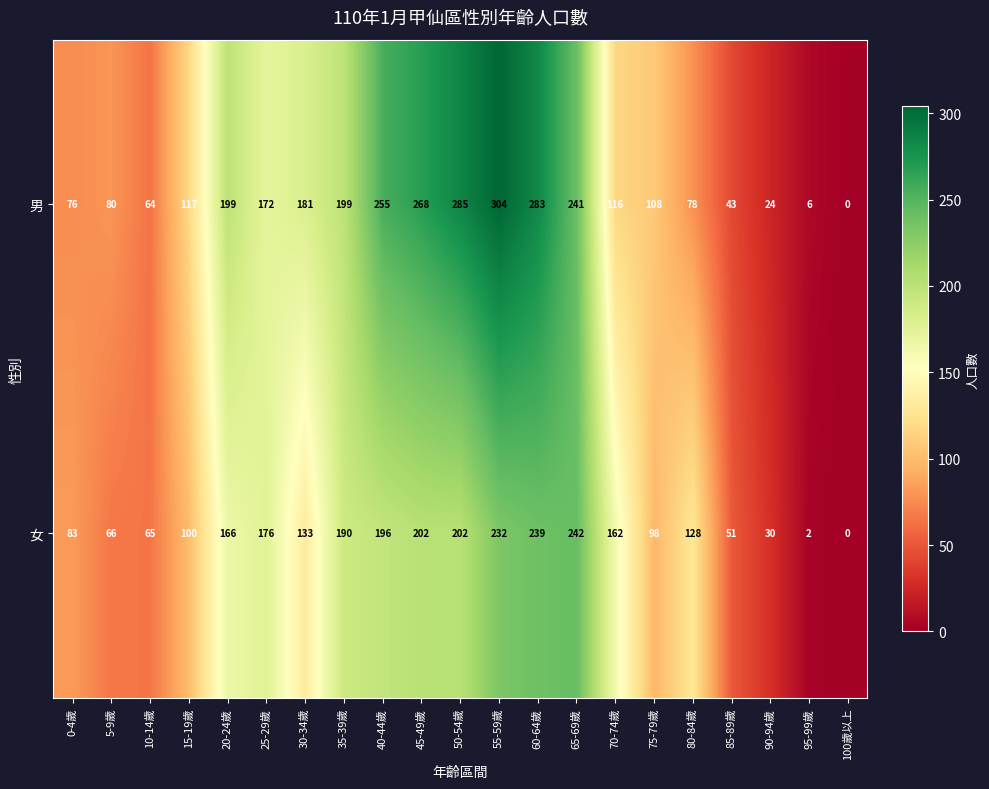

Where does the 女 series first go above 133?

20-24歲